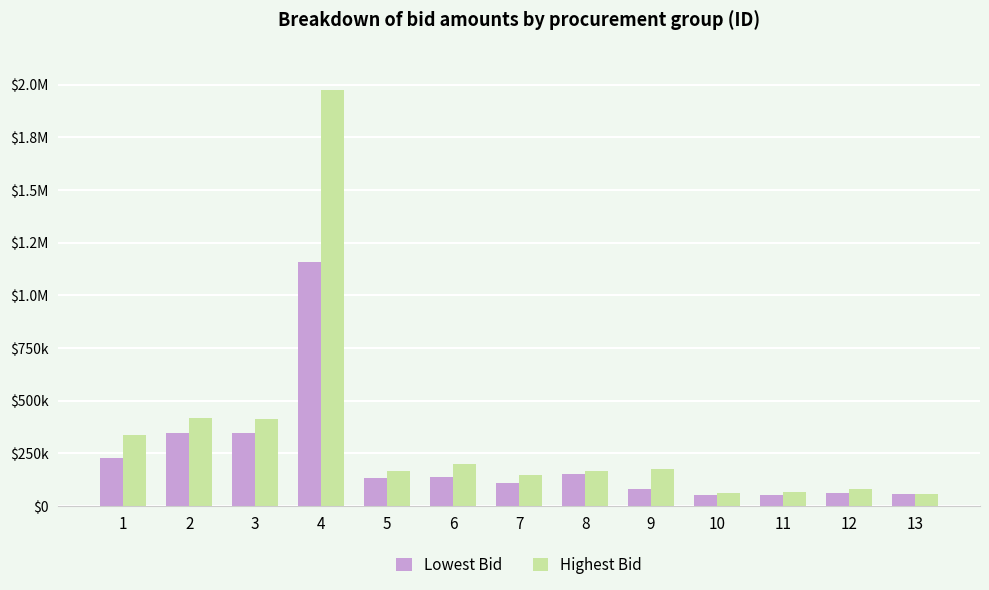

Is it true that Lowest Bid equals 1156585.4 at 4?

True